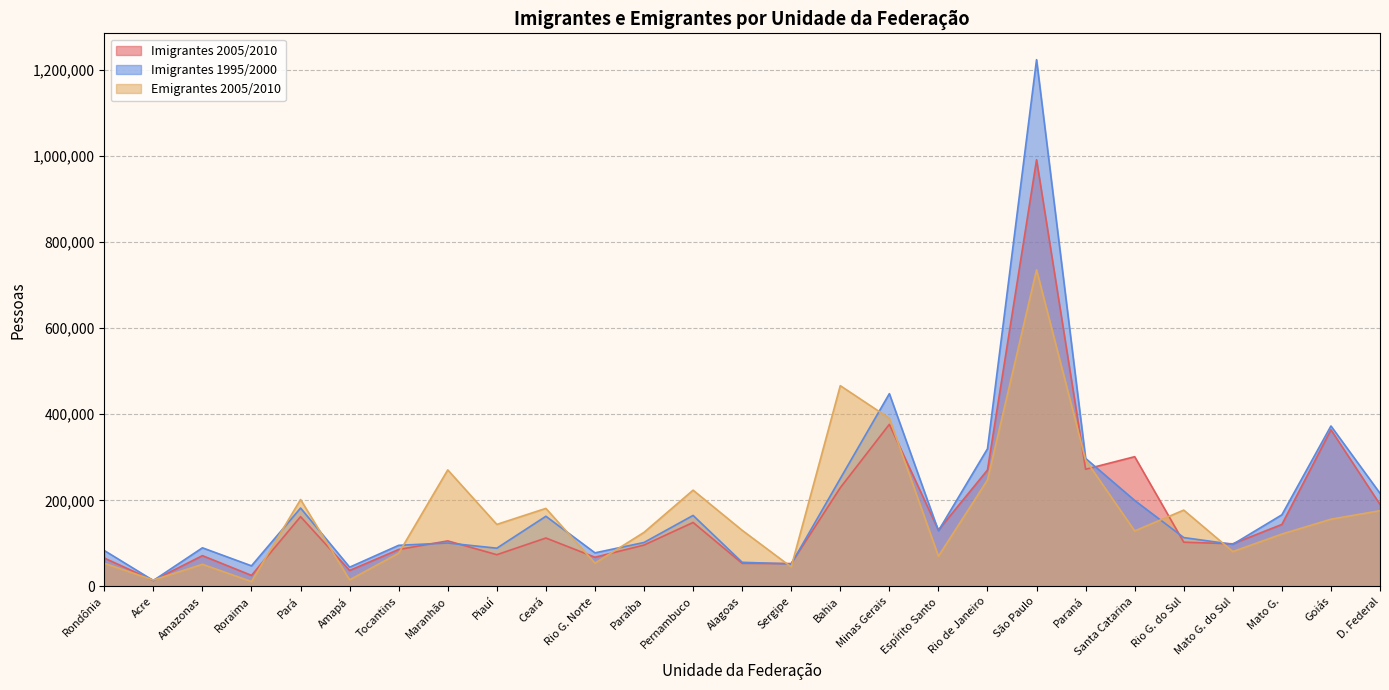

How many values in the Imigrantes 1995/2000 series exceed 113395?

13